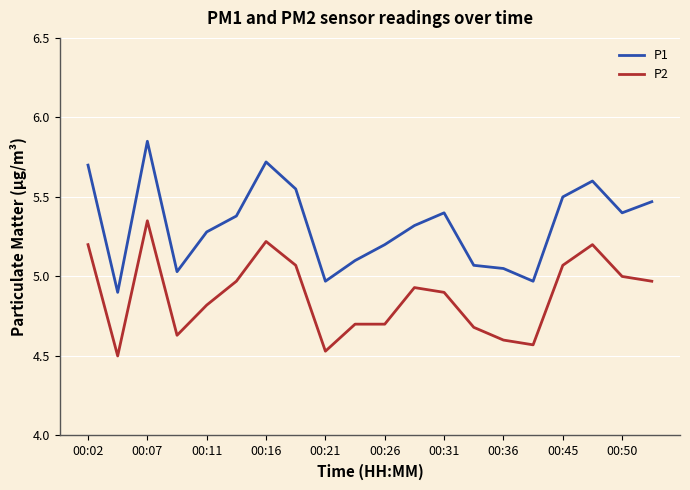

Which series has the widest spread of values?

P1